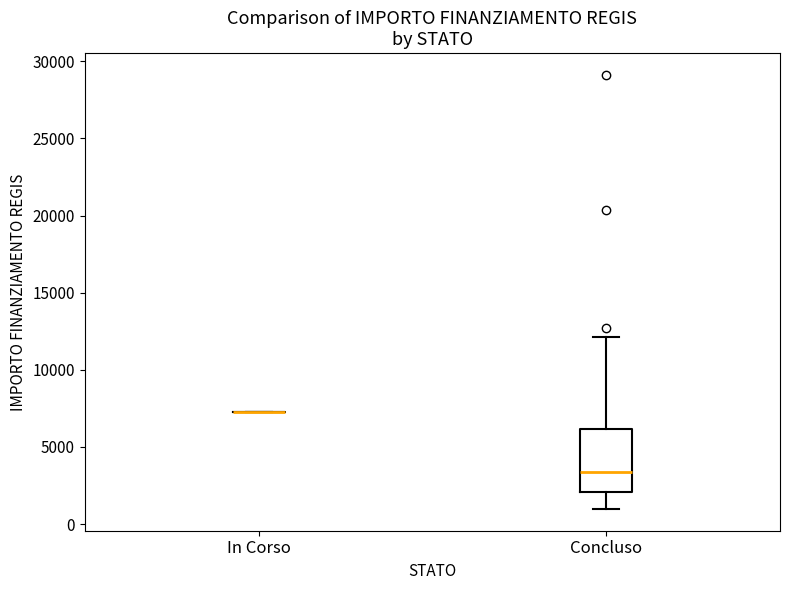

Reading left to right, transcribe this box plot: for each box, give where its median line is, the range the box spans, and where its two whiskers end, as read against the y-axis. The values are not printed on the chart, so give them approximately, as read against the axis.

In Corso: box collapsed to a line at 7500, whiskers 7500 to 7500
Concluso: median 3500, box 2000 to 6000, whiskers 1000 to 12000